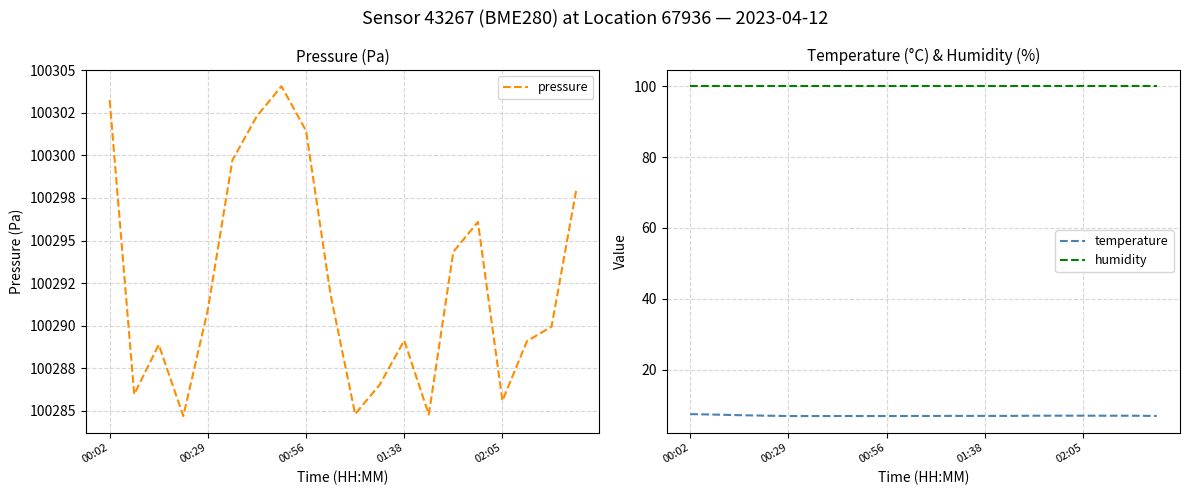

At which category is the sum across all series the highest?

7